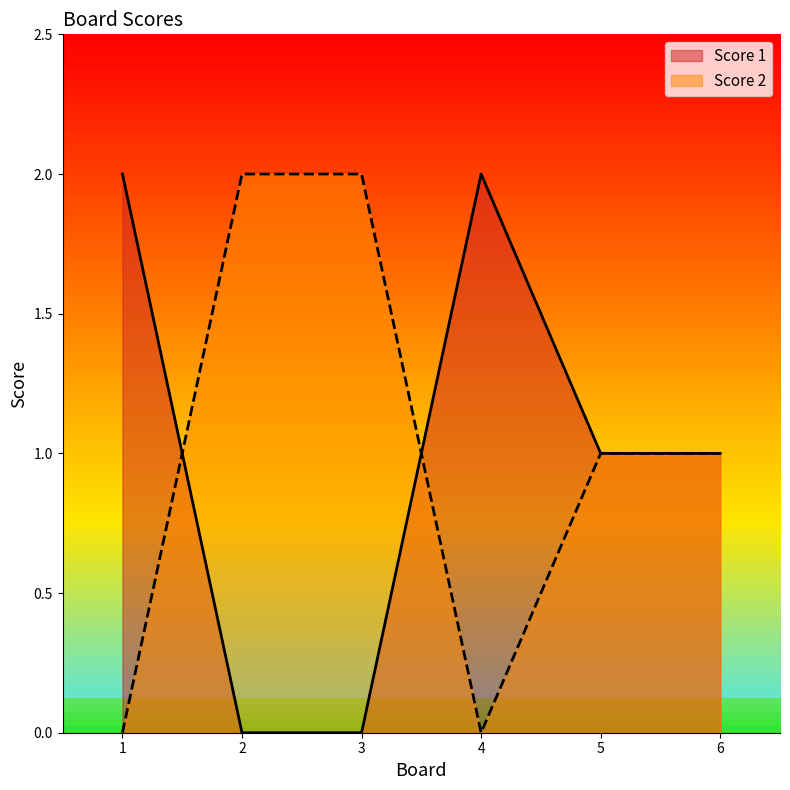

Count the Score 1 values in the range 0 to 2.

6